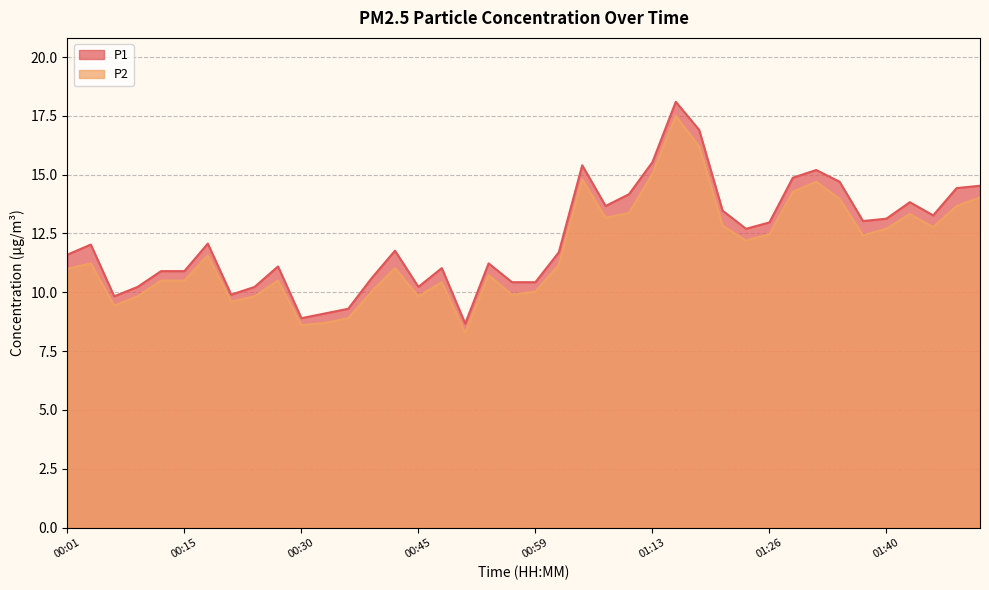

The P2 series shows 5.5 at 00:01. True or false?

False